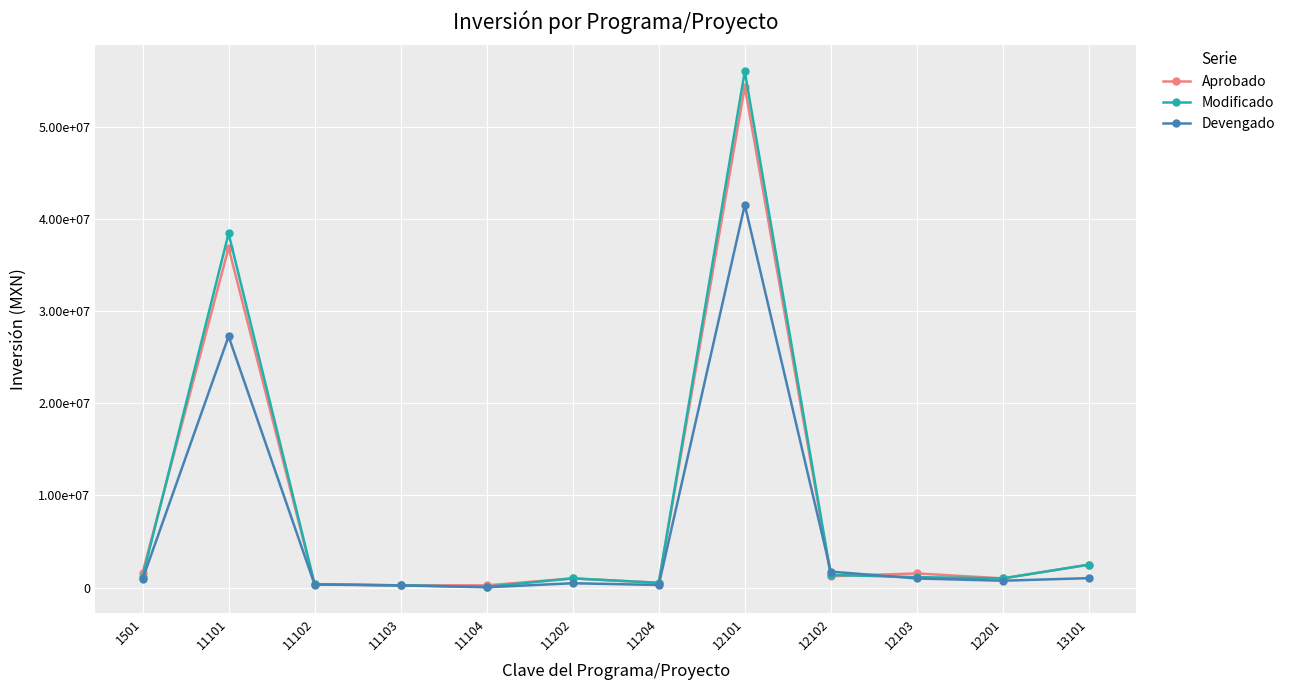

What is the difference between the highest and lowest values at 11104?

210382.3